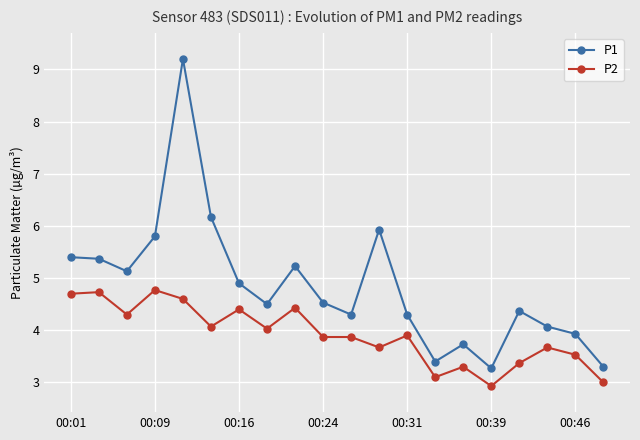

True or false: P2 and P1 cross at least once.

False